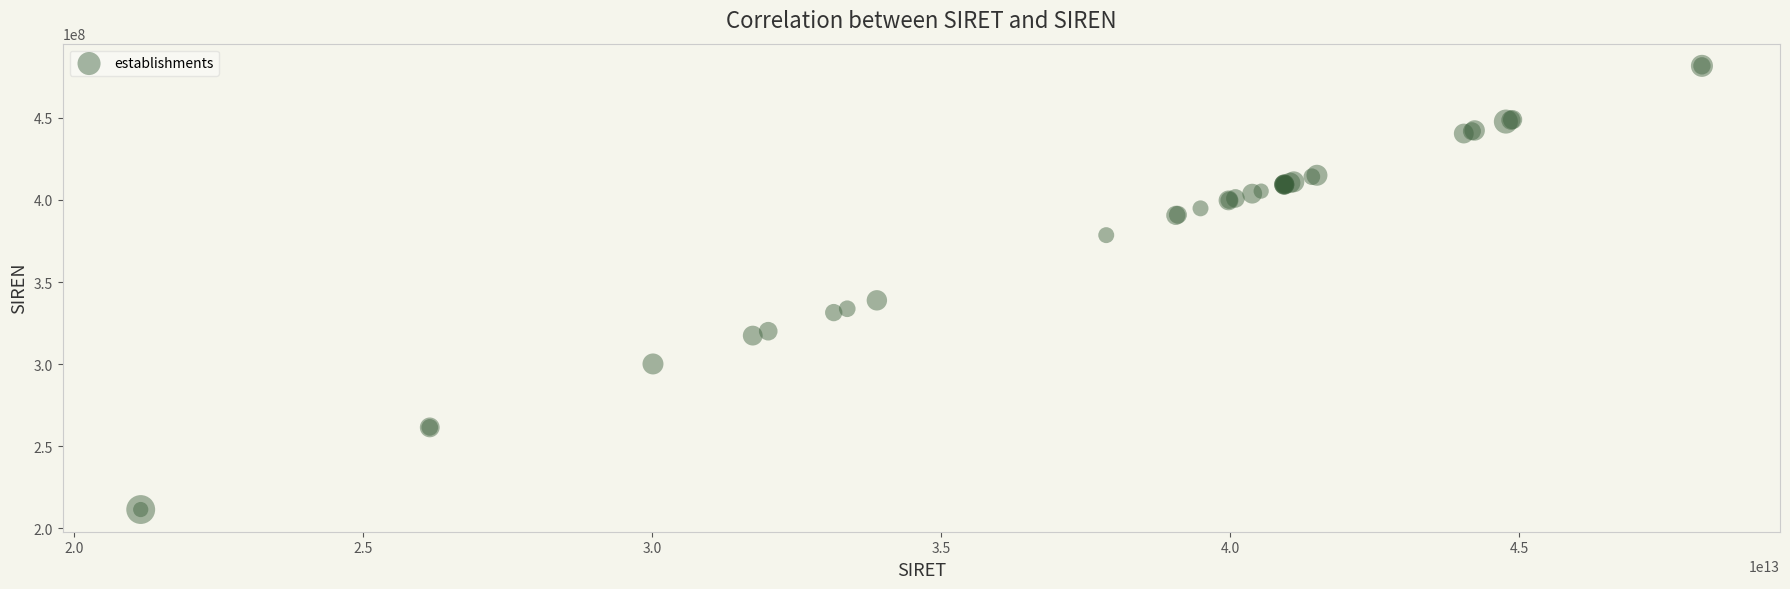

What Y value in the scatter plot is closest to 346537083?

338846256